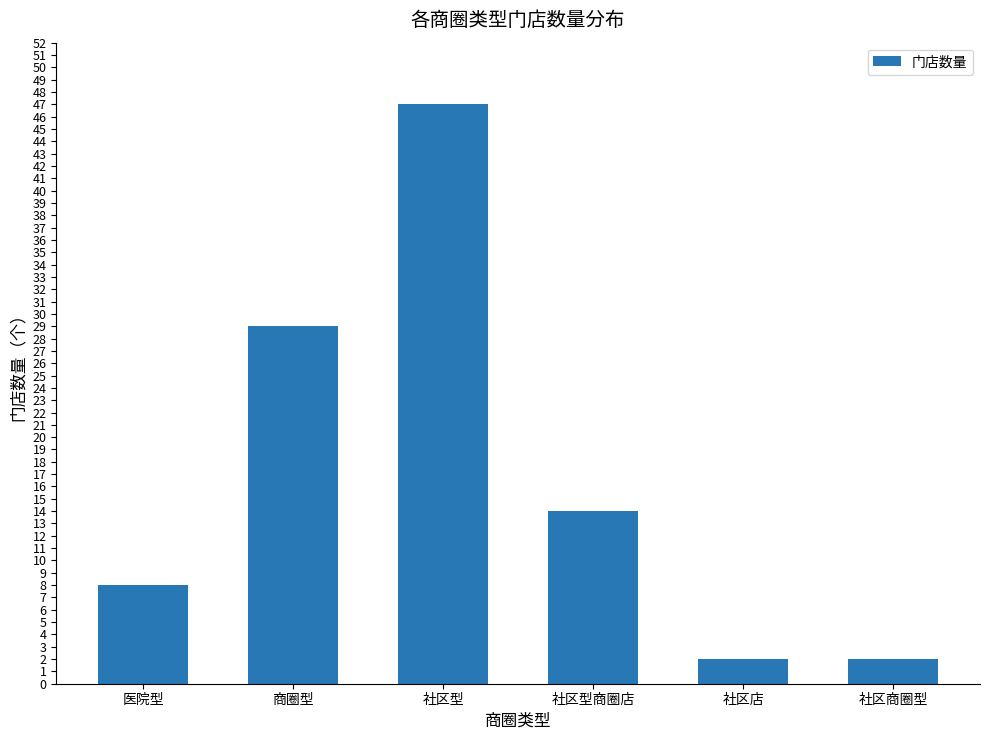

How many categories are shown in the chart?

6